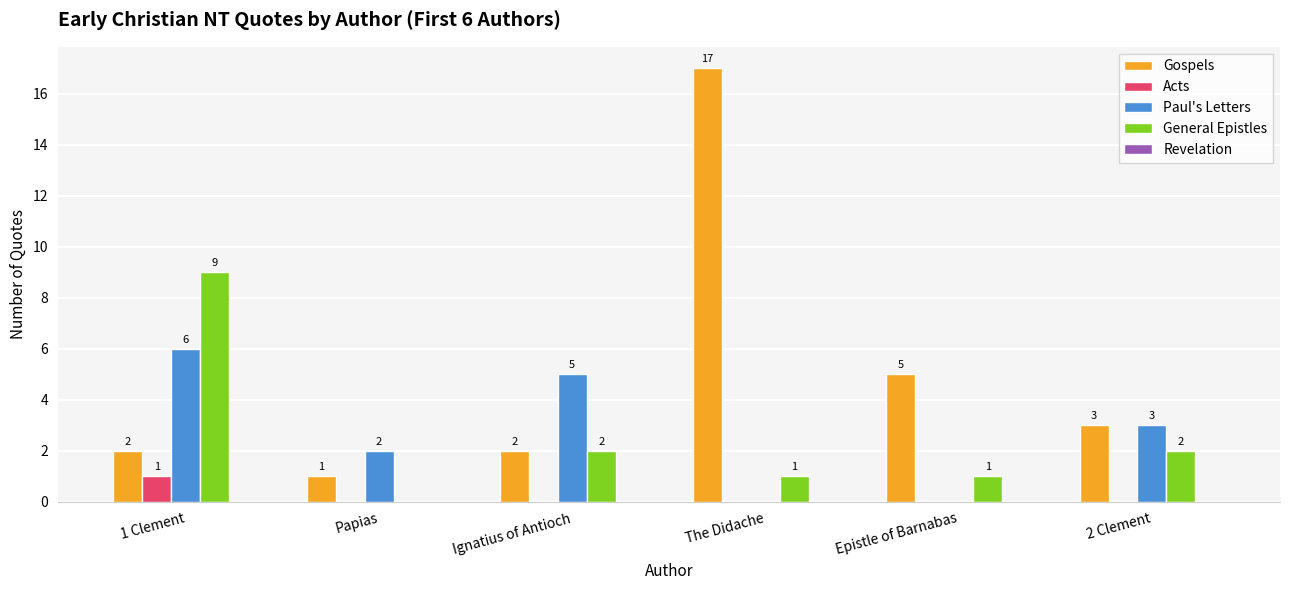

The Gospels series shows 5 at Epistle of Barnabas. True or false?

True